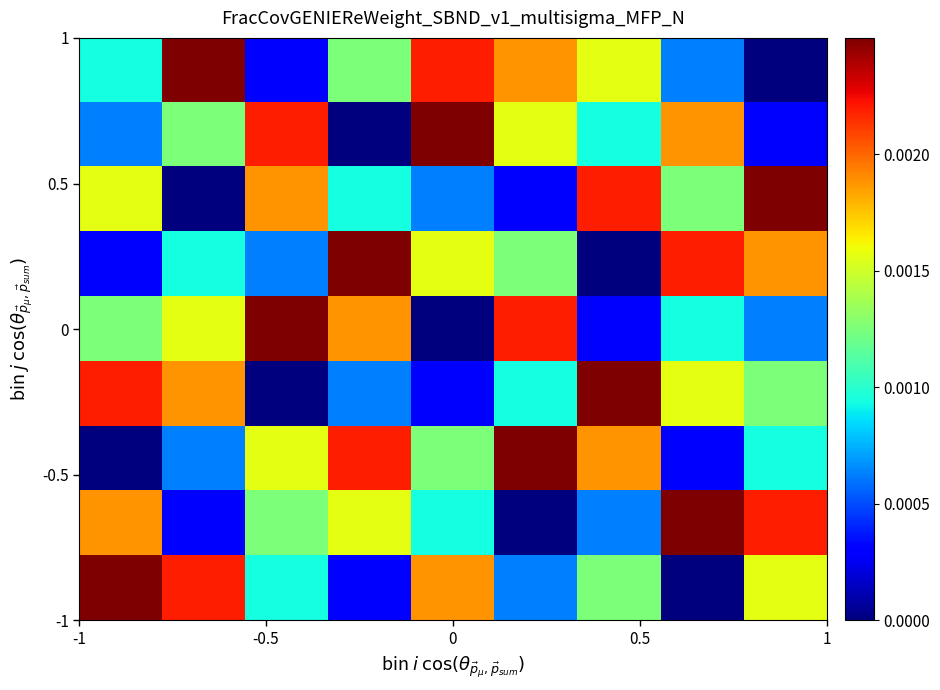

Count the number of categories in the chart.

9